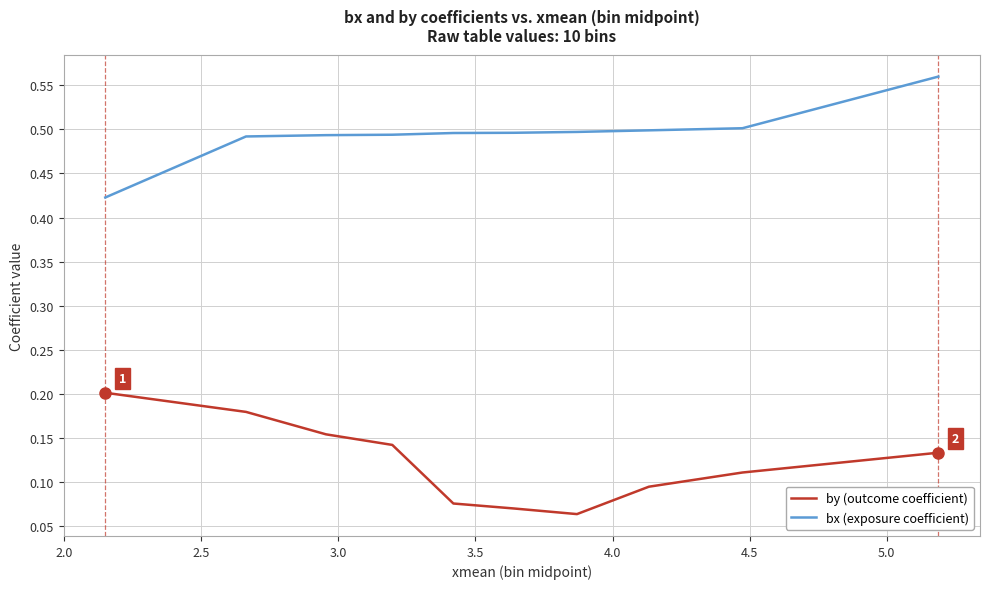

At how many categories does at least one series exceed 0?

10